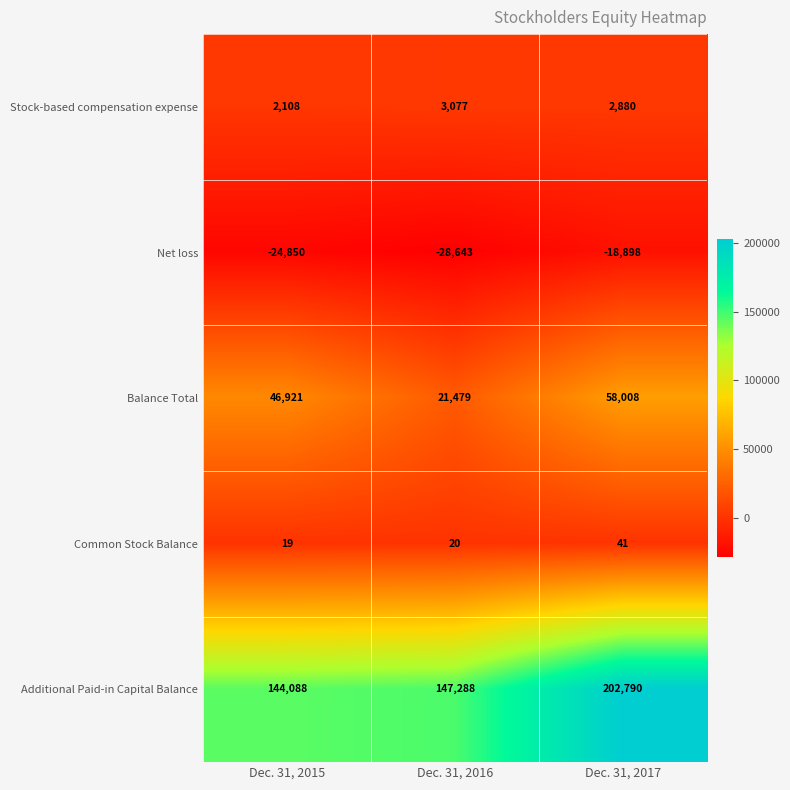

Which series has the widest spread of values?

Additional Paid-in Capital Balance